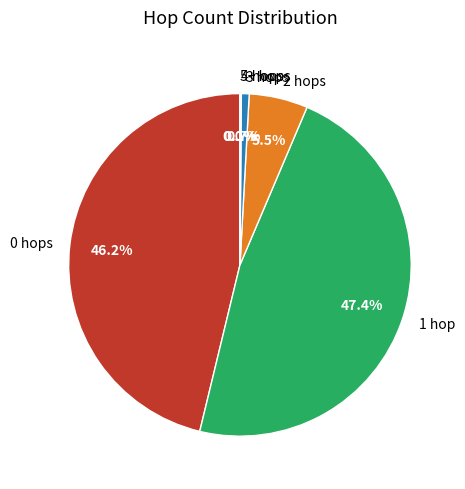

Does any single category account for the majority?

No